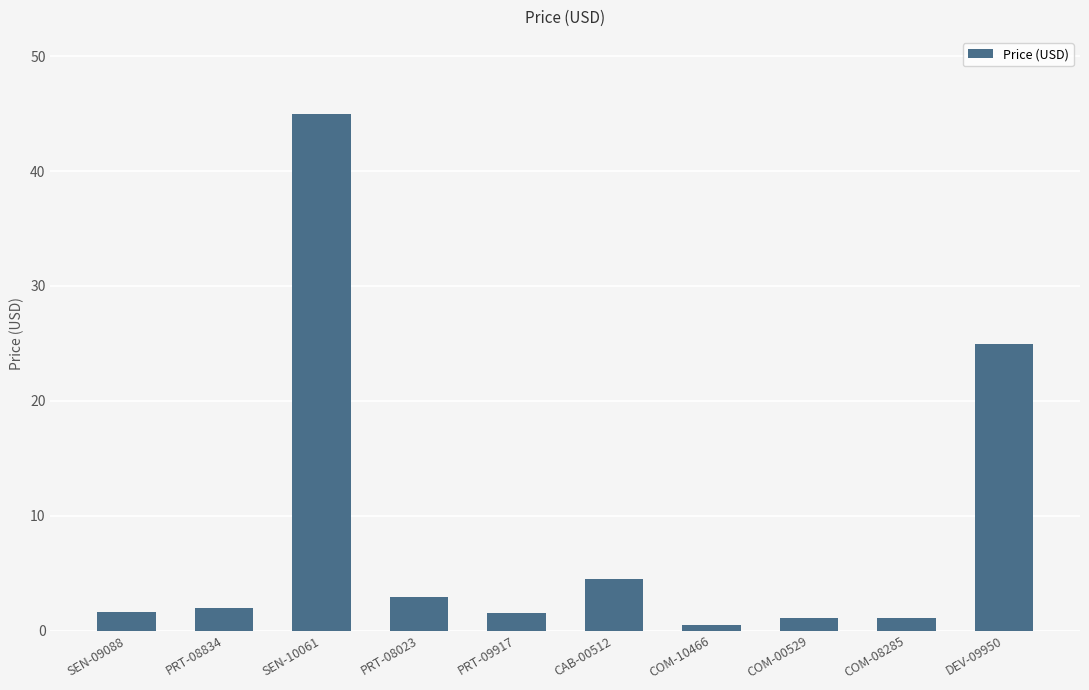

What is the sum of the values at DEV-09950 and PRT-08023?

27.9